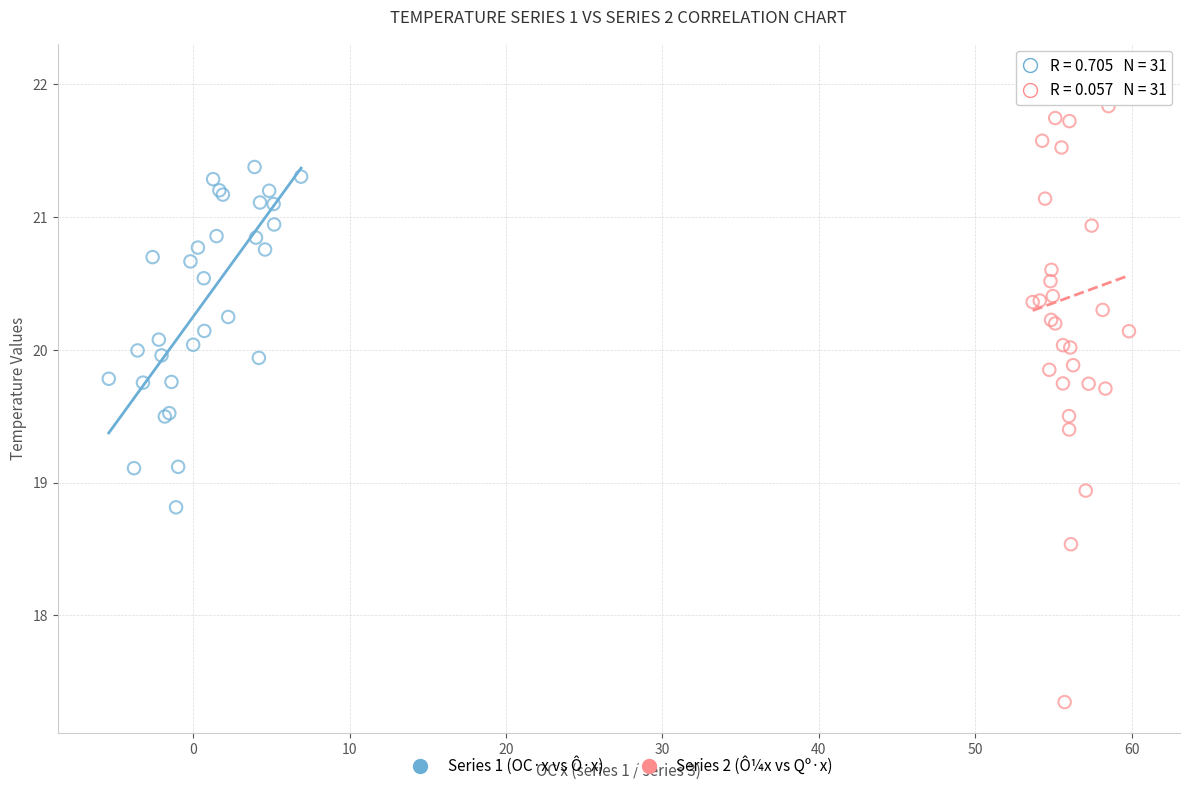

Which series has the largest Y range (max minus min)?

Series 2 (Ô¼x vs Qº·x)